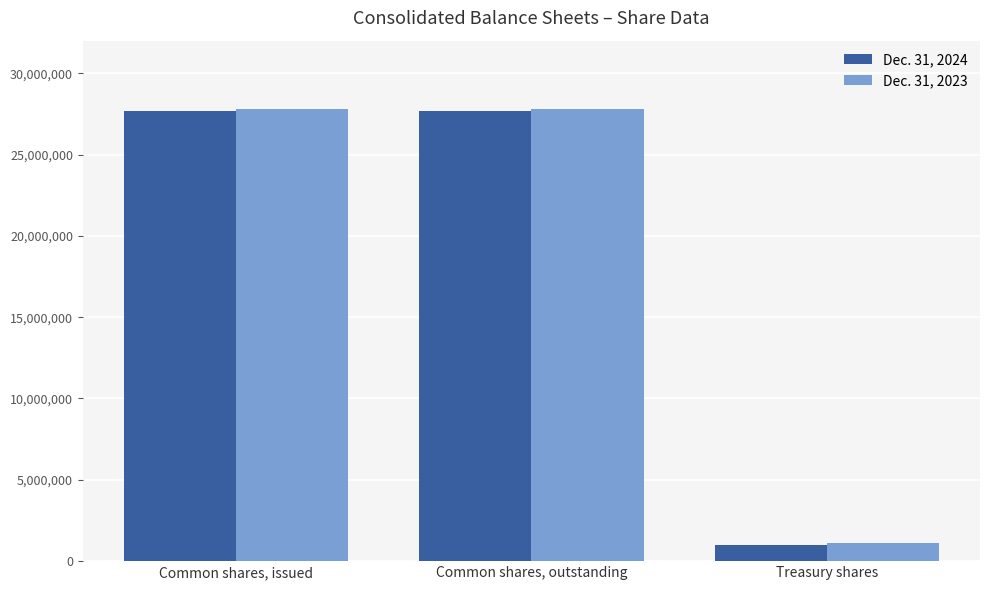

What is the highest value of the Dec. 31, 2023 series?

27827282